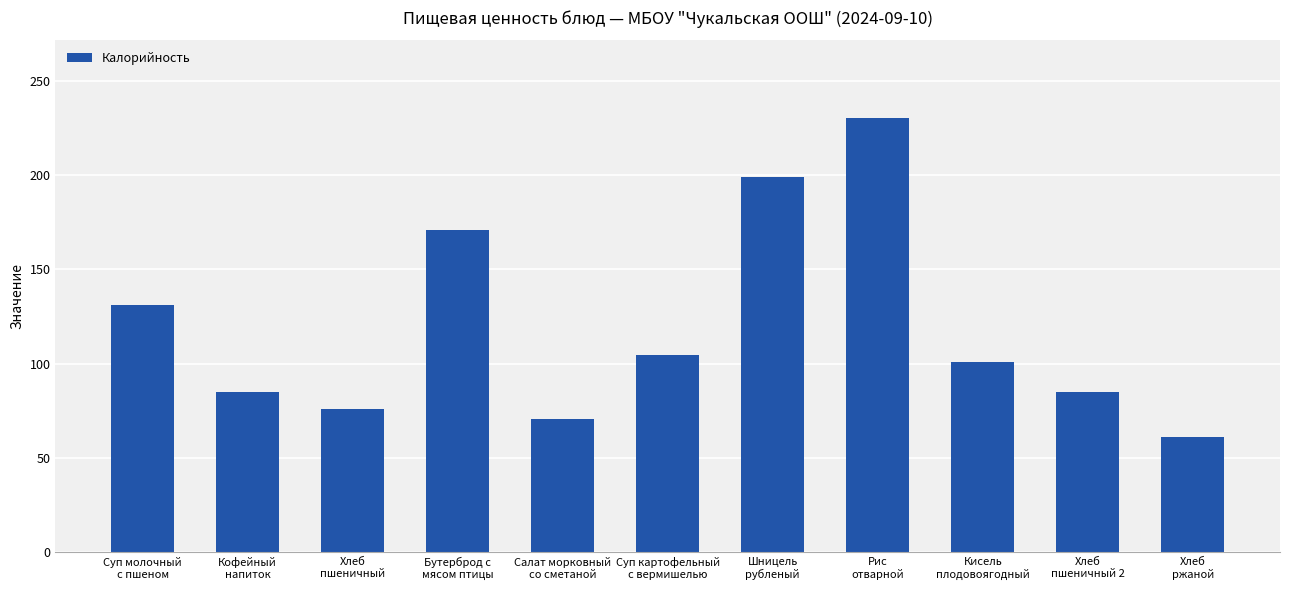

What is the greatest value displayed?

230.1